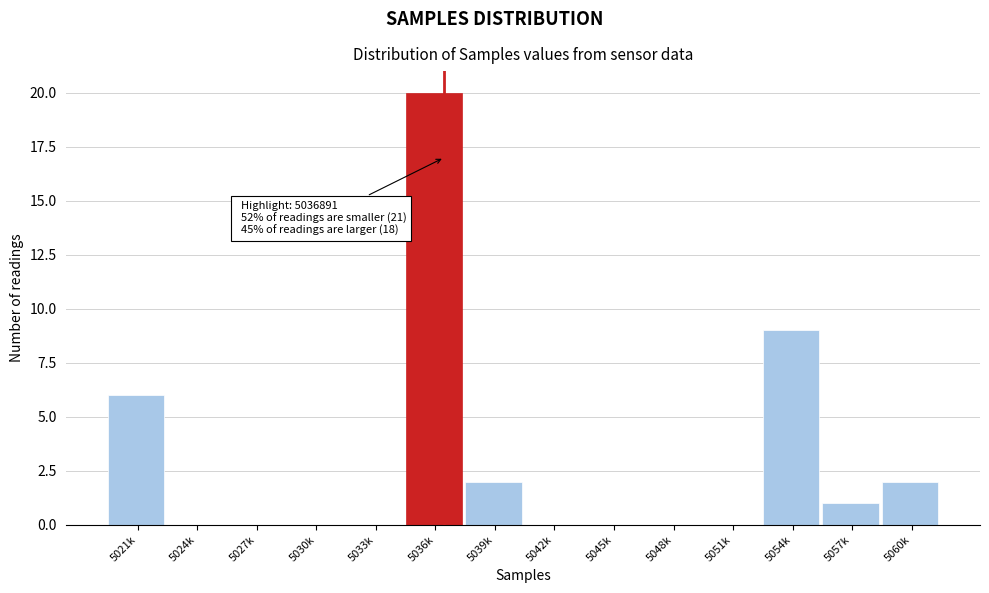

Reading right to left, what are all the values shown in this chart?

5060k=2	5057k=1	5054k=9	5051k=0	5048k=0	5045k=0	5042k=0	5039k=2	5036k=20	5033k=0	5030k=0	5027k=0	5024k=0	5021k=6